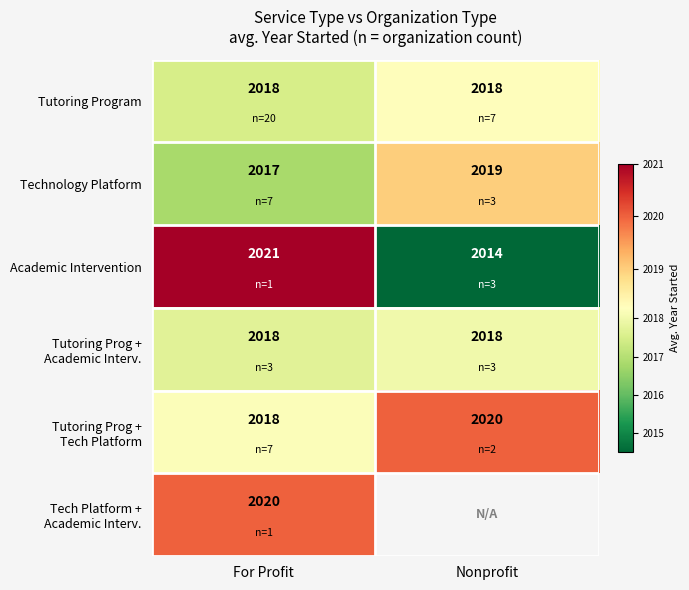

The Tutoring Program series shows 2018.0 at For Profit. True or false?

True